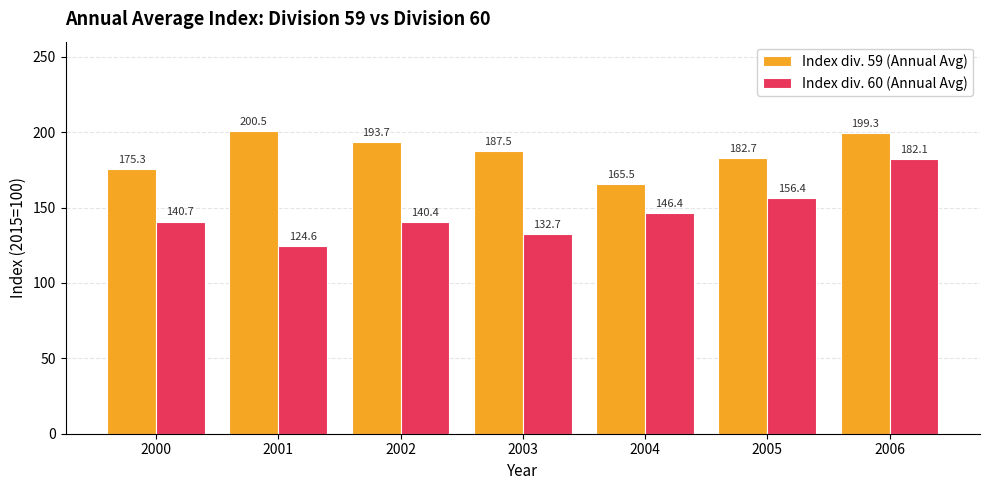

The value of Index div. 59 (Annual Avg) at 2005 is 290.7. True or false?

False